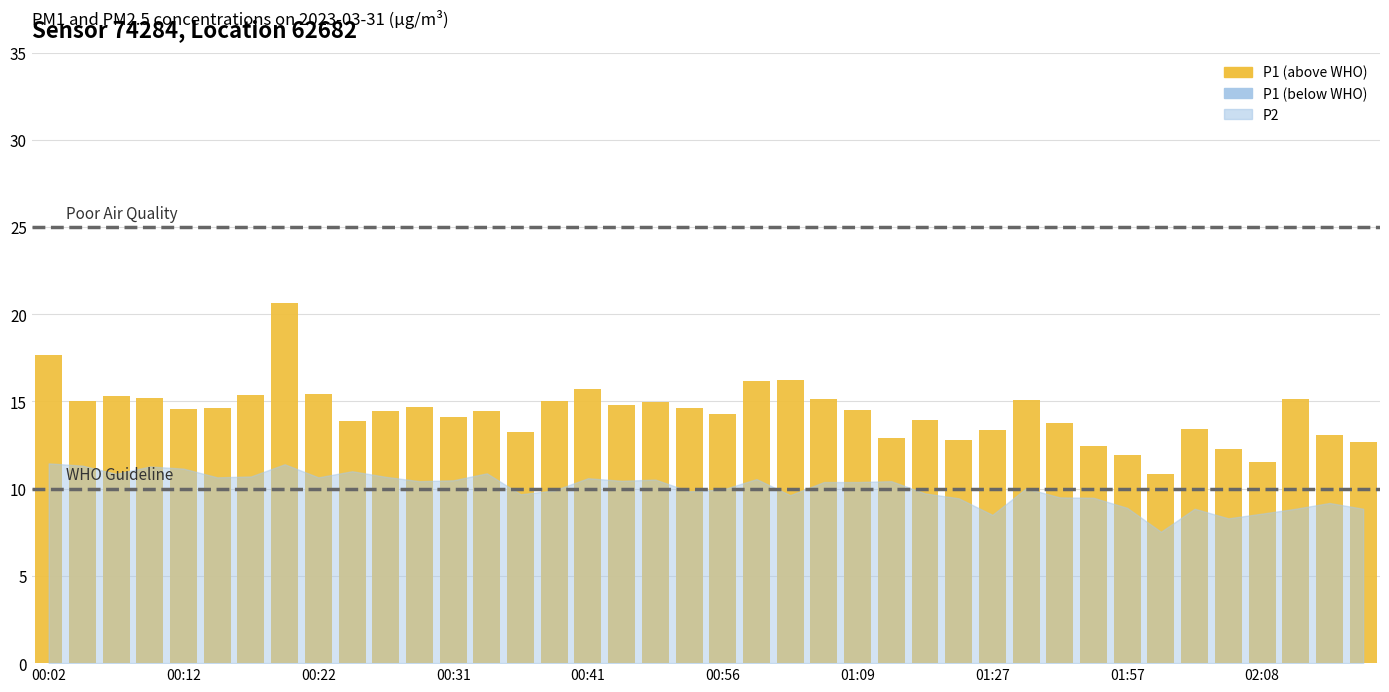

What is the average value of the P1 series?

14.4